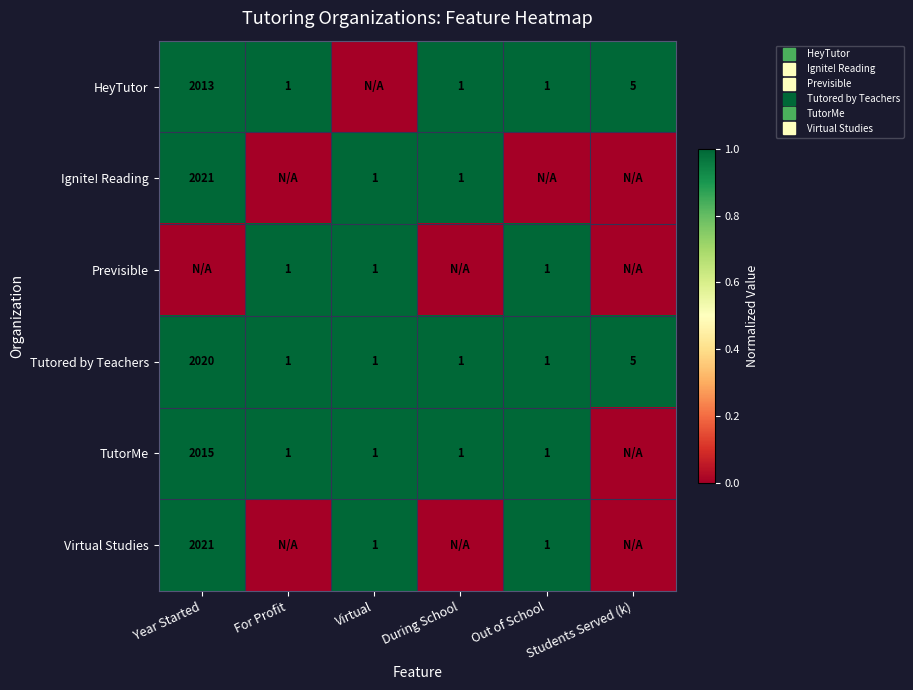

Is it true that Tutored by Teachers equals 0.4 at Students Served (k)?

False